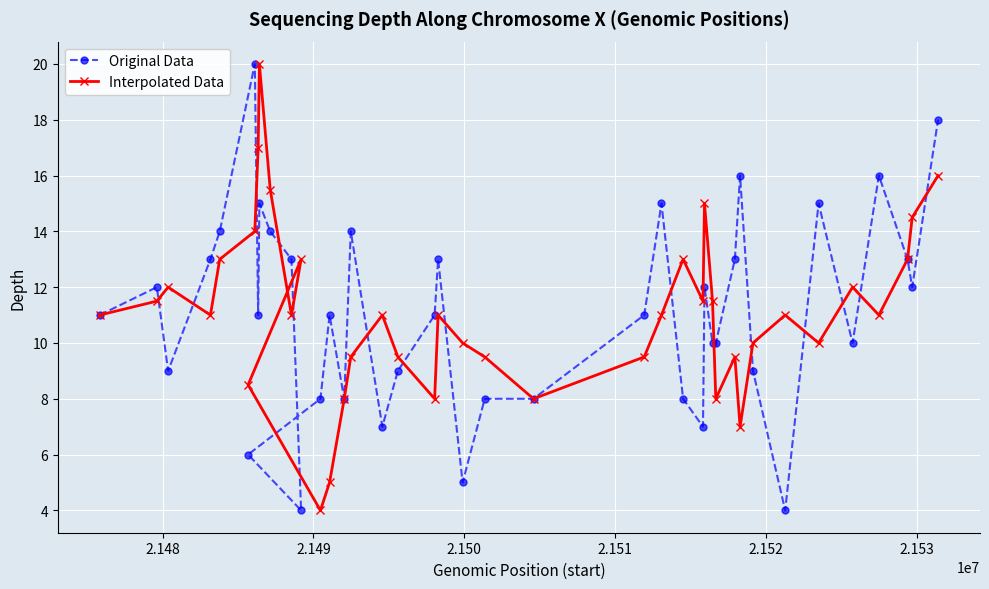

What is the minimum value shown in the chart?

4.0